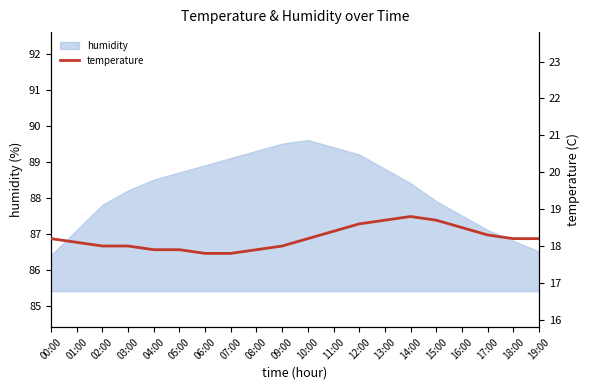

True or false: there are more than 0 points higher than both neighbors.

True